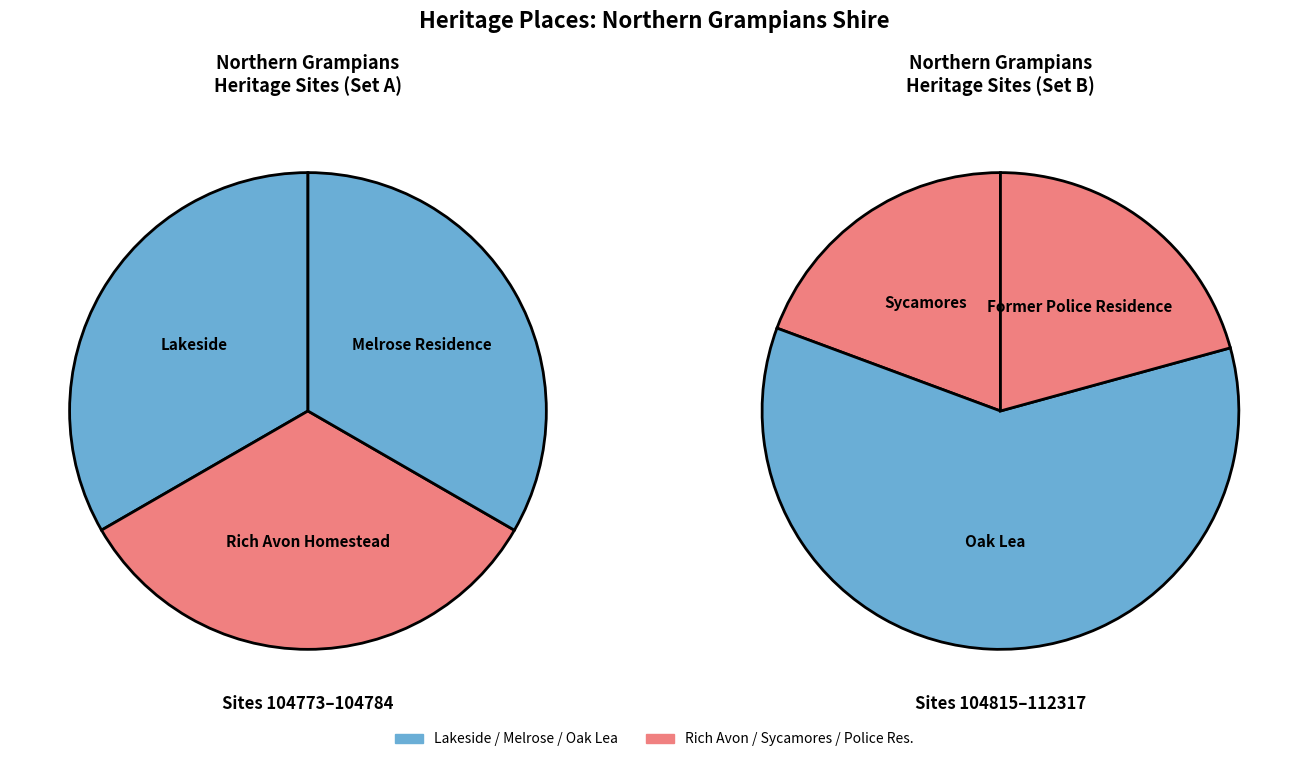

Is it true that Former Police Residence is 32% of the pie?

False